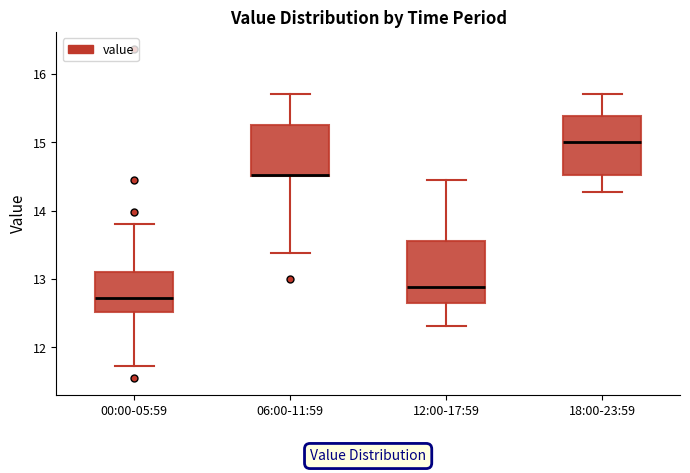

Reading left to right, transcribe this box plot: for each box, give where its median line is, the range the box spans, and where its two whiskers end, as read against the y-axis. The values are not printed on the chart, so give them approximately, as read against the axis.

00:00-05:59: median 12.7, box 12.5 to 13.1, whiskers 11.7 to 13.8
06:00-11:59: median 14.5 (drawn on the box's lower edge), box 14.5 to 15.3, whiskers 13.4 to 15.7
12:00-17:59: median 12.9, box 12.7 to 13.6, whiskers 12.3 to 14.5
18:00-23:59: median 15.0, box 14.5 to 15.4, whiskers 14.3 to 15.7